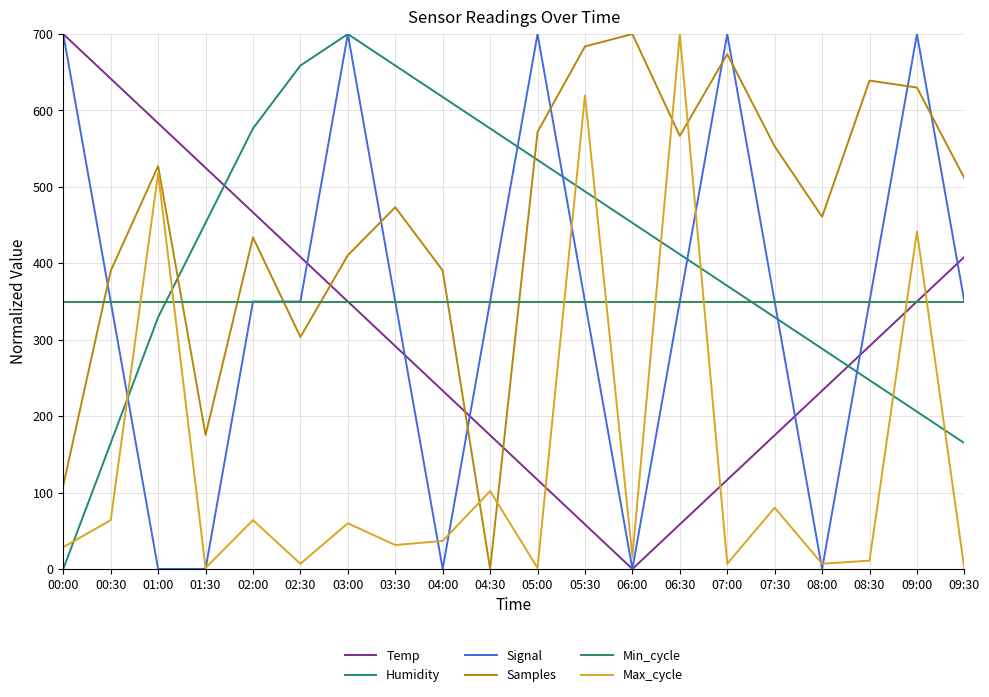

Does the chart have visible grid lines?

Yes